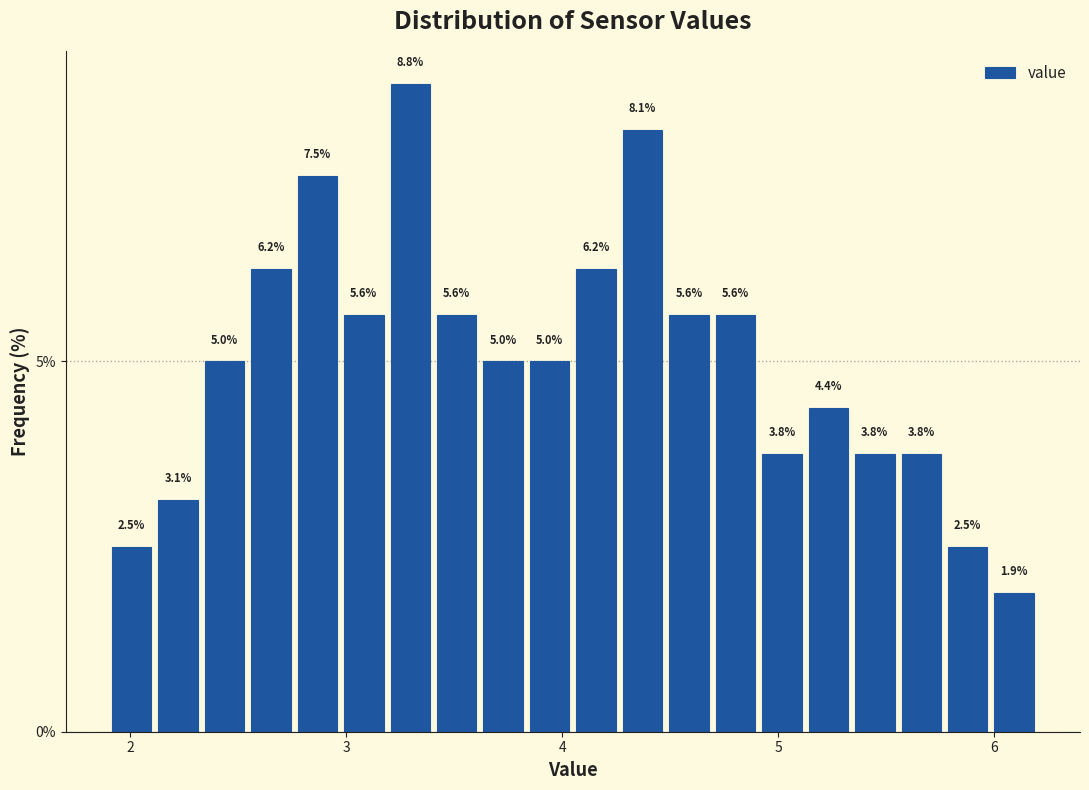

Read against the x-axis, roughly where is the centre of the tallest bar?

3.3